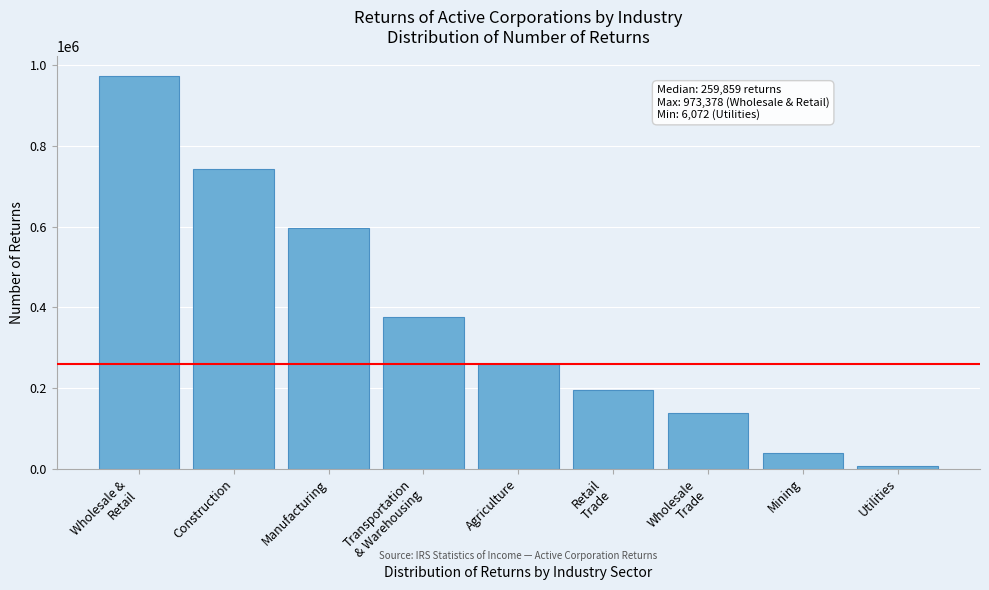

Reading left to right, list all the values displayed in this chart.

973378	742436	596710	375922	259859	195594	138792	38348	6072